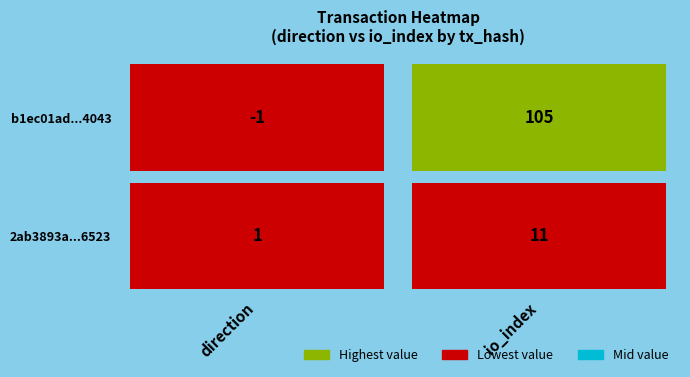

Rank the series at 1 from lowest to highest value.

2ab3893ae1b3839ef5944d307fd5a21ff0c6523, b1ec01ad4c7653de590768b33402a0551ea6043